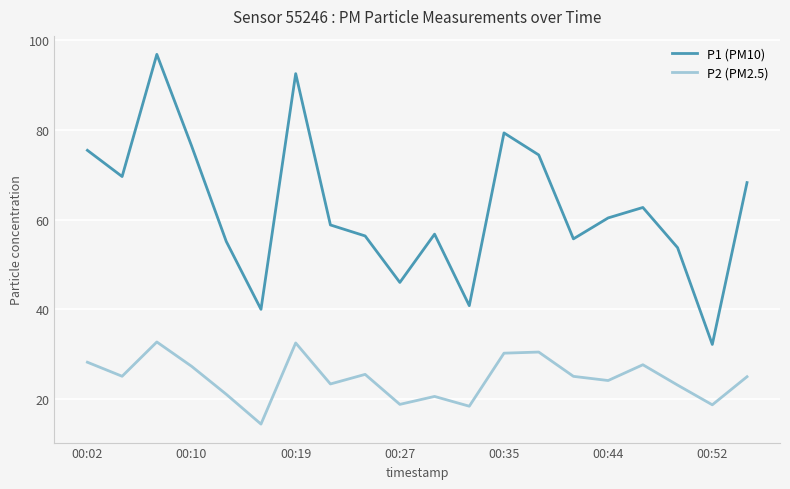

In P1 (PM10), how many points are higher than both neighbors (excluding endpoints)?

5